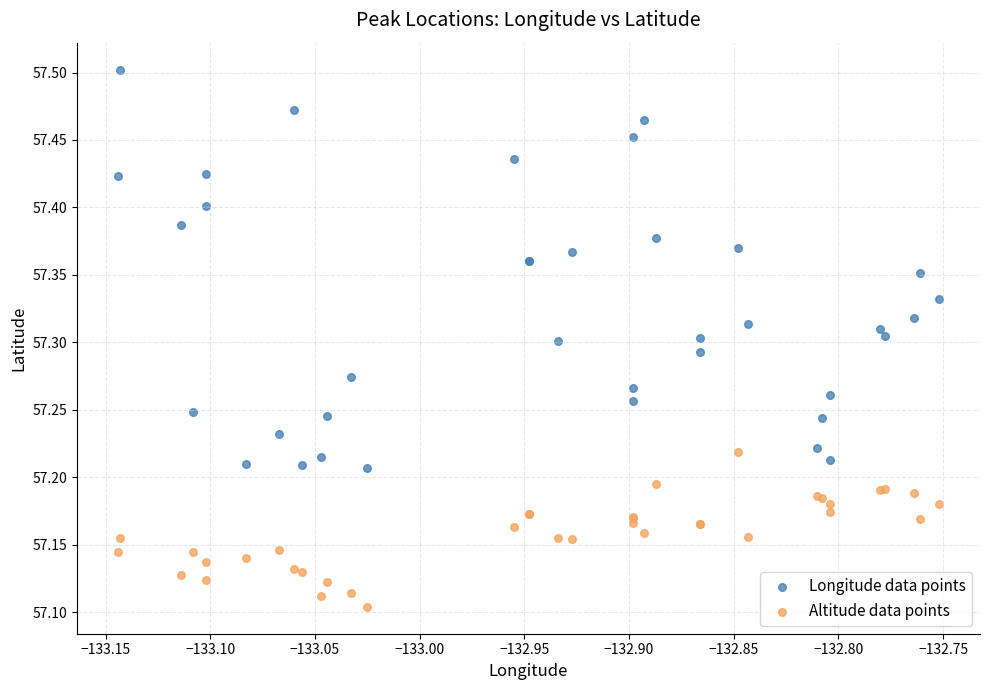

Which series contains the highest Y value?

Longitude data points